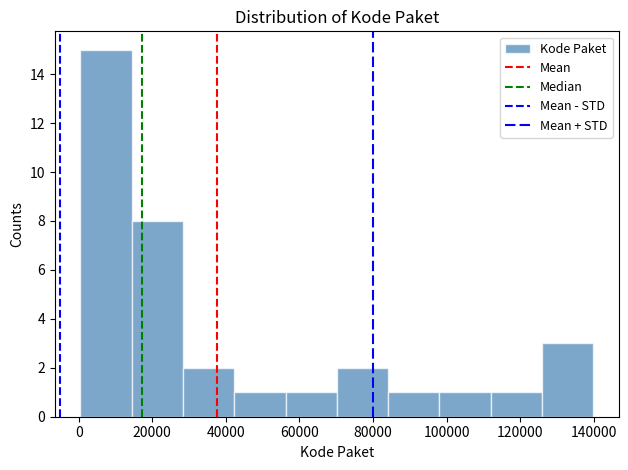

Reading left to right, transcribe this chart: for each bar, give the range it covers on the x-axis and its height. Neither the bar edges nor the heights are printed on the chart, so give them approximately, as read against the axes.

0 to 14000: 15
14000 to 28000: 8
28000 to 42000: 2
42000 to 56000: 1
56000 to 70000: 1
70000 to 84000: 2
84000 to 98000: 1
98000 to 112000: 1
112000 to 126000: 1
126000 to 140000: 3